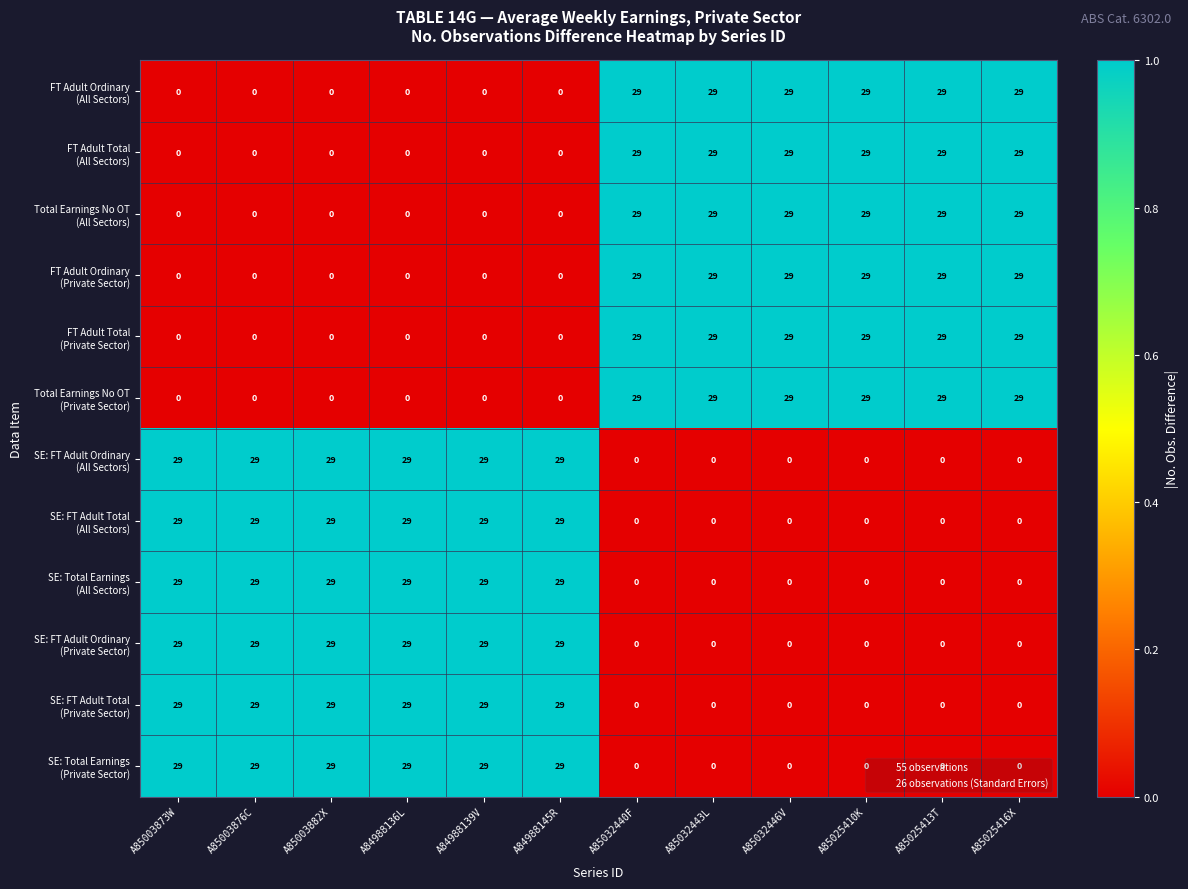

How many distinct data groups are displayed?

12